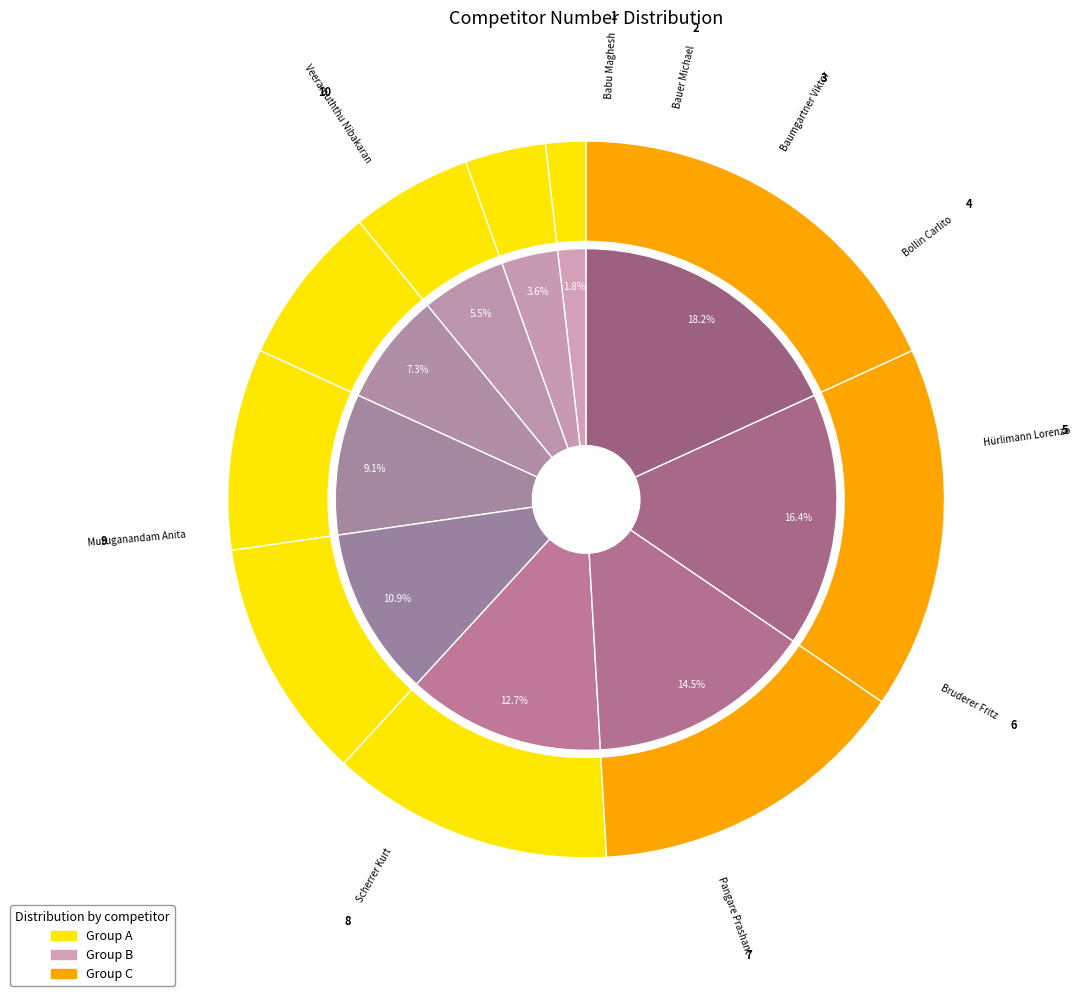

What is the smallest slice in the pie chart?

Babu Maghesh